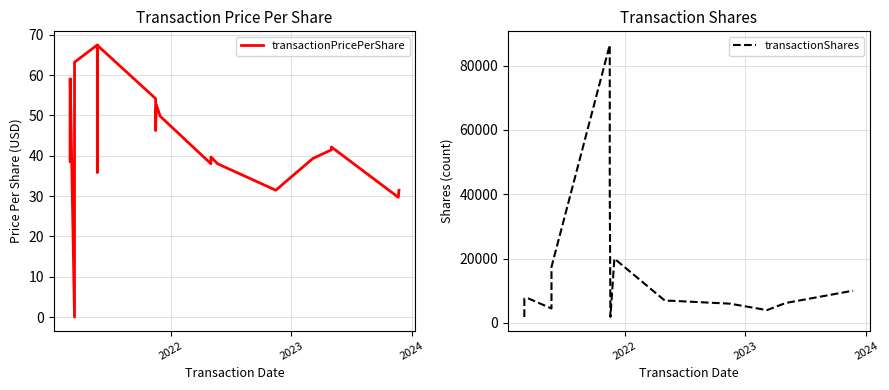

How many values in the transactionPricePerShare series are below 41?

11